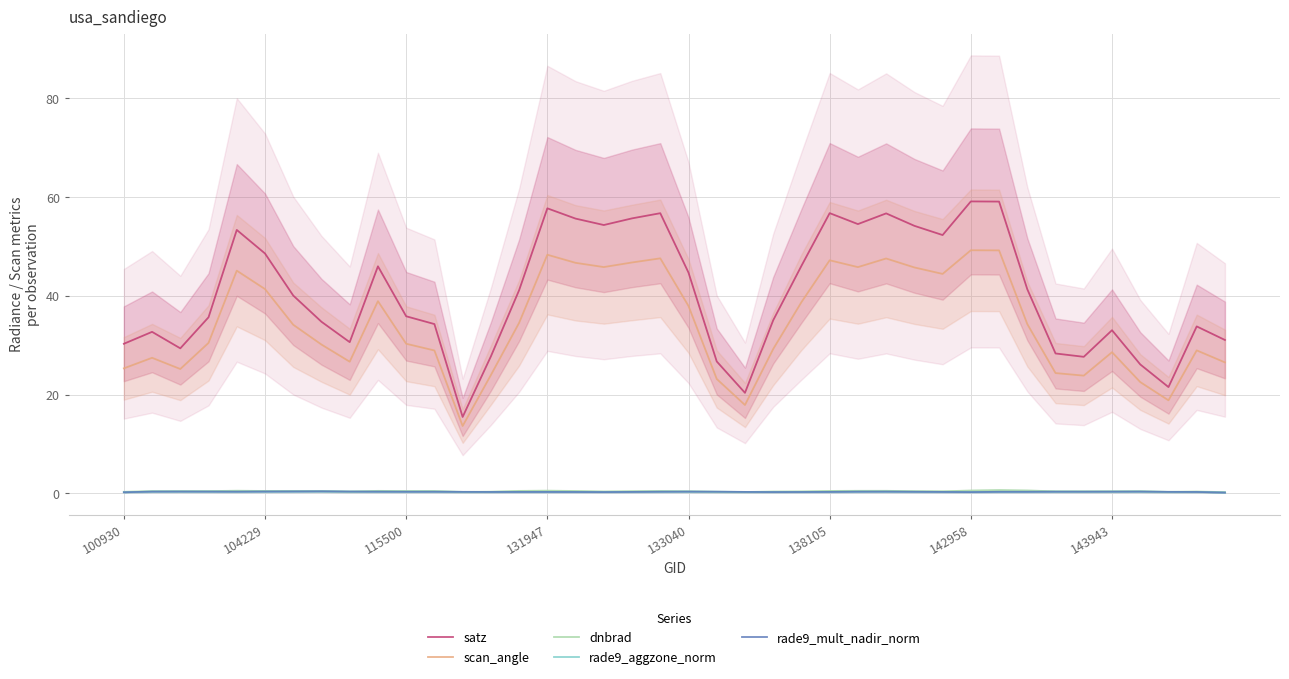

True or false: rade9_mult_nadir_norm and scan_angle cross at least once.

False